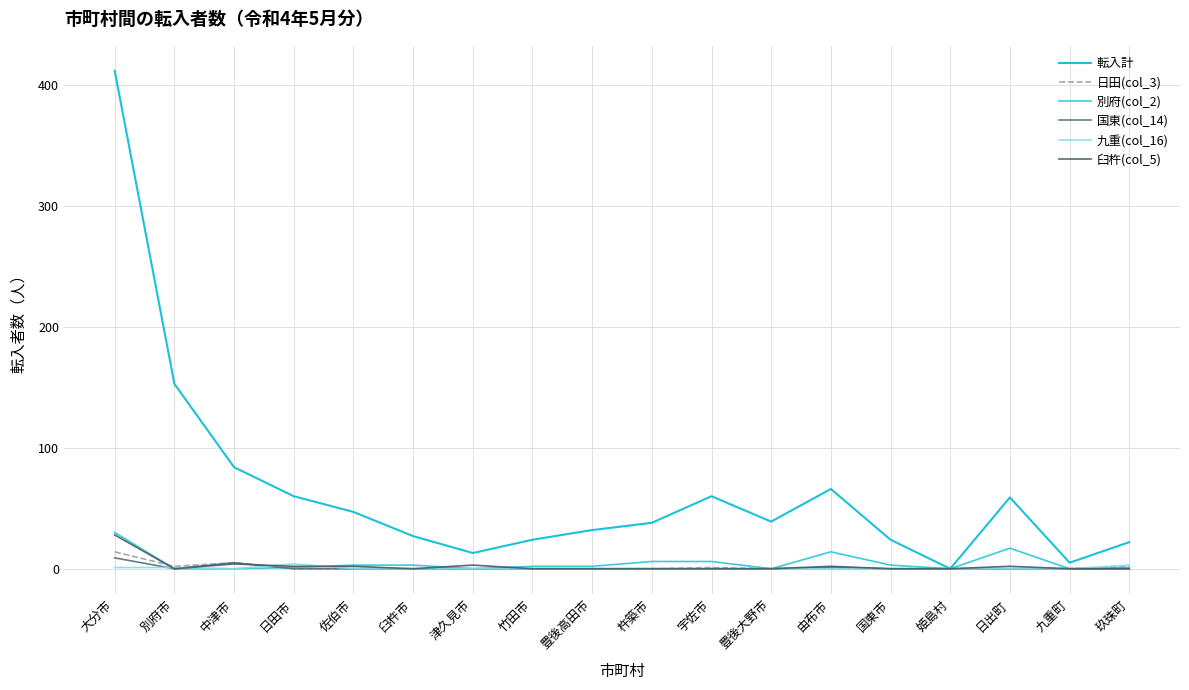

How many lines are shown in the chart?

6